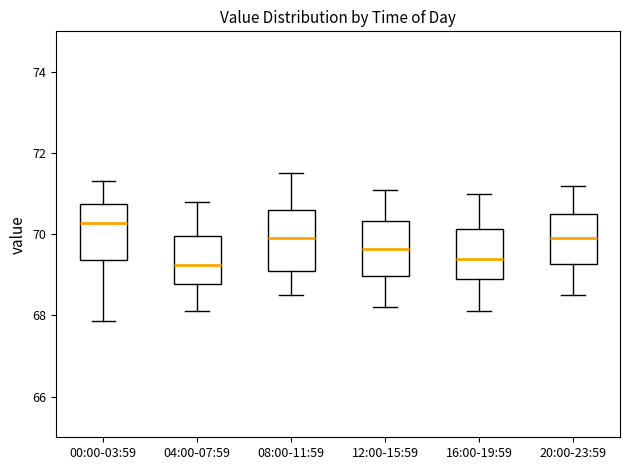

Reading left to right, transcribe this box plot: for each box, give where its median line is, the range the box spans, and where its two whiskers end, as read against the y-axis. The values are not printed on the chart, so give them approximately, as read against the axis.

00:00-03:59: median 70.2, box 69.4 to 70.8, whiskers 67.8 to 71.4
04:00-07:59: median 69.2, box 68.8 to 70.0, whiskers 68.2 to 70.8
08:00-11:59: median 70.0, box 69.2 to 70.6, whiskers 68.6 to 71.6
12:00-15:59: median 69.6, box 69.0 to 70.4, whiskers 68.2 to 71.2
16:00-19:59: median 69.4, box 69.0 to 70.2, whiskers 68.2 to 71.0
20:00-23:59: median 70.0, box 69.2 to 70.6, whiskers 68.6 to 71.2